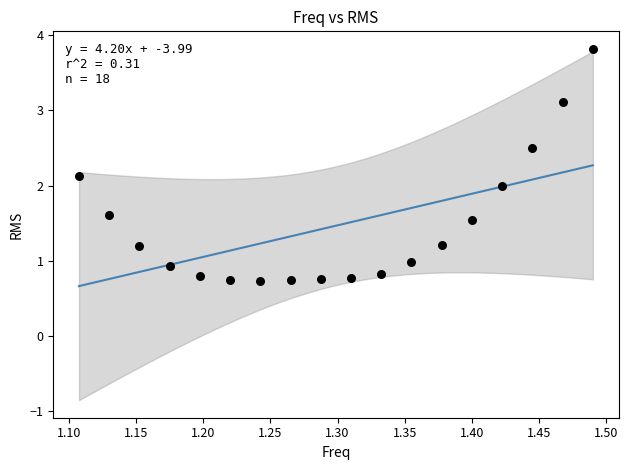

What is the range of X values (max minus min)?

0.4